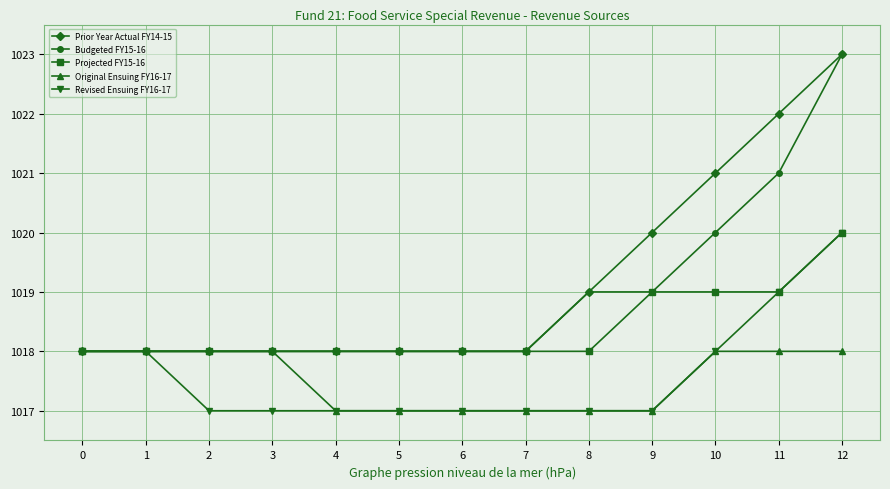

True or false: Budgeted FY15-16 has a value of 1470 at 2.

False